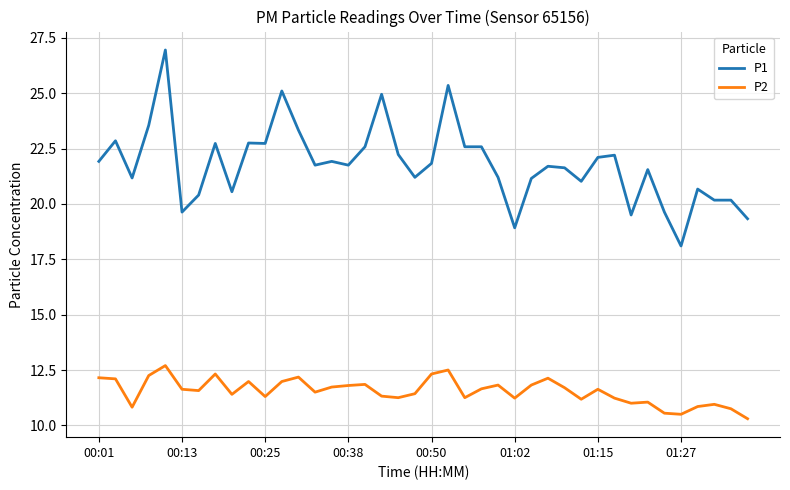

Rank the series by their average value, from lowest to highest.

P2, P1